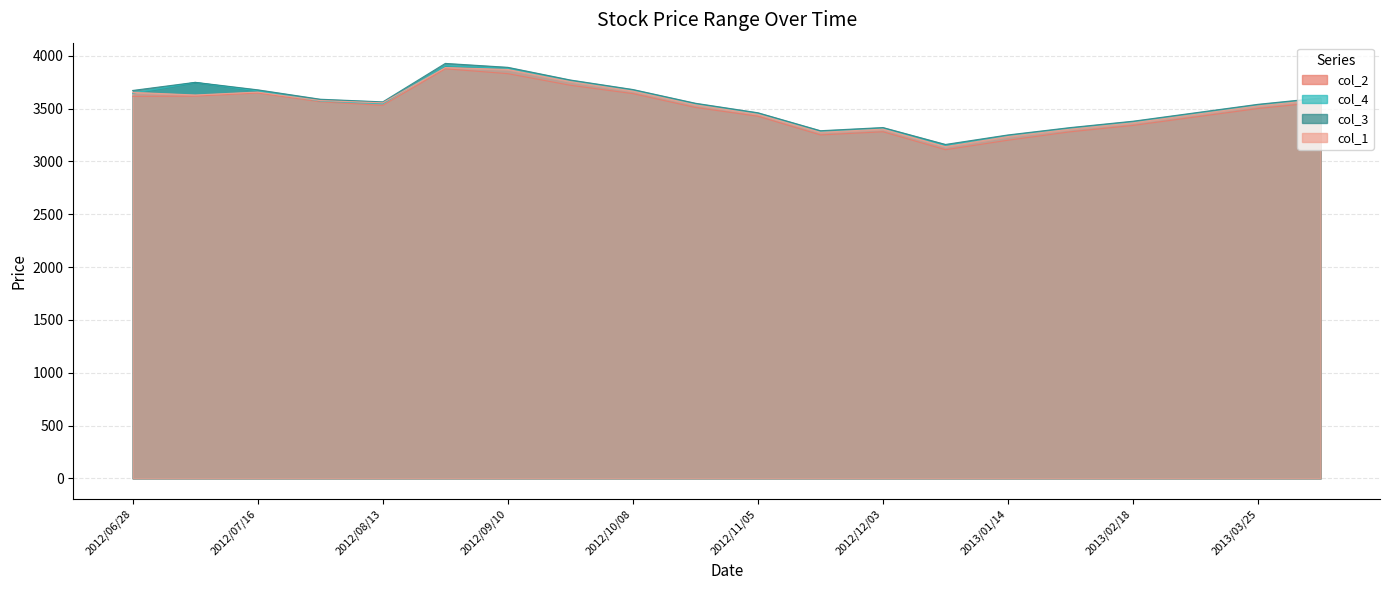

The col_3 series shows 3540 at 2013/03/25. True or false?

True